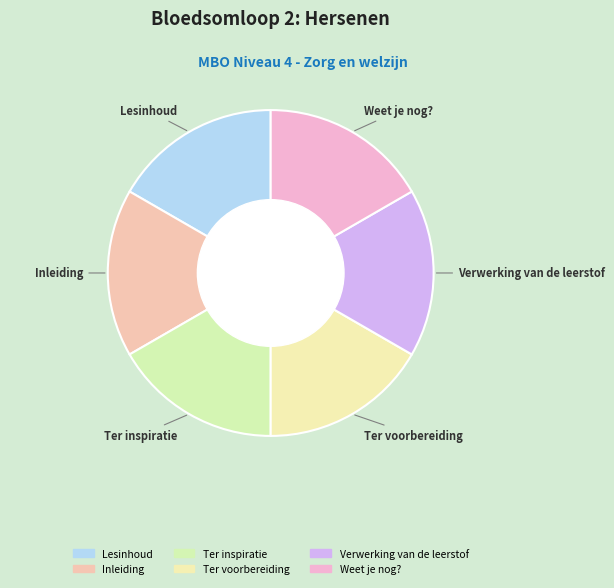

The Ter inspiratie slice represents 17% of the pie. True or false?

True